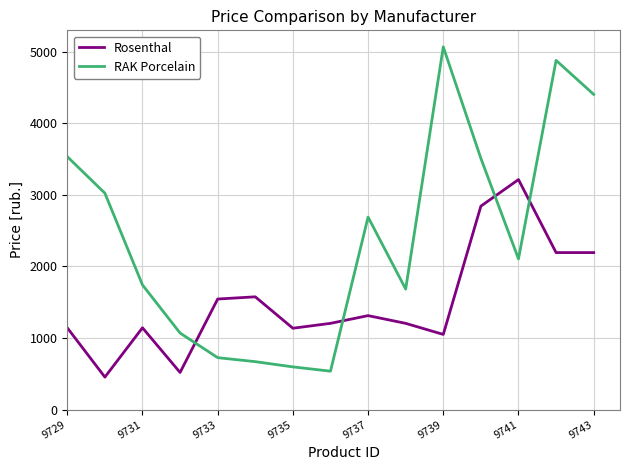

True or false: Rosenthal and RAK Porcelain cross at least once.

True